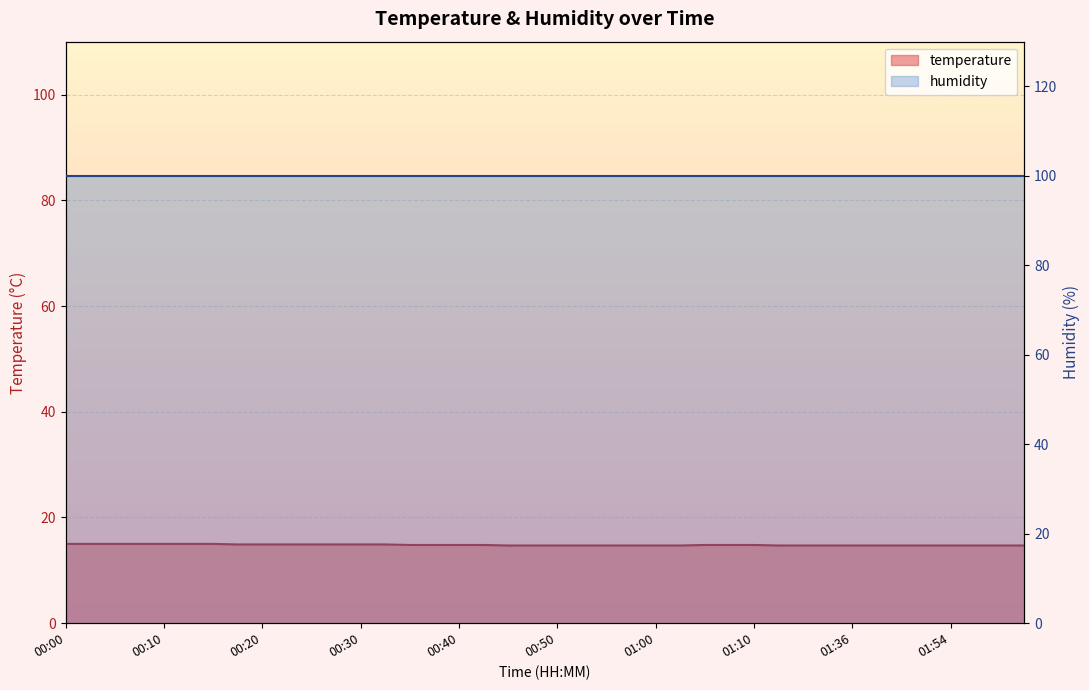

What is the label of the 23rd point from the right?

00:42